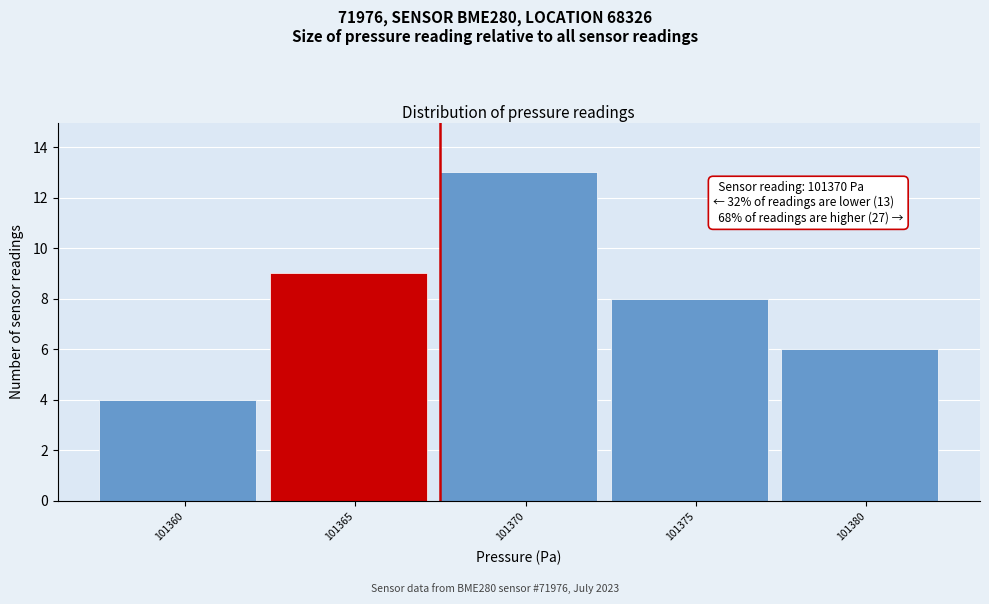

Reading left to right, extract all data points from this chart.

4	9	13	8	6